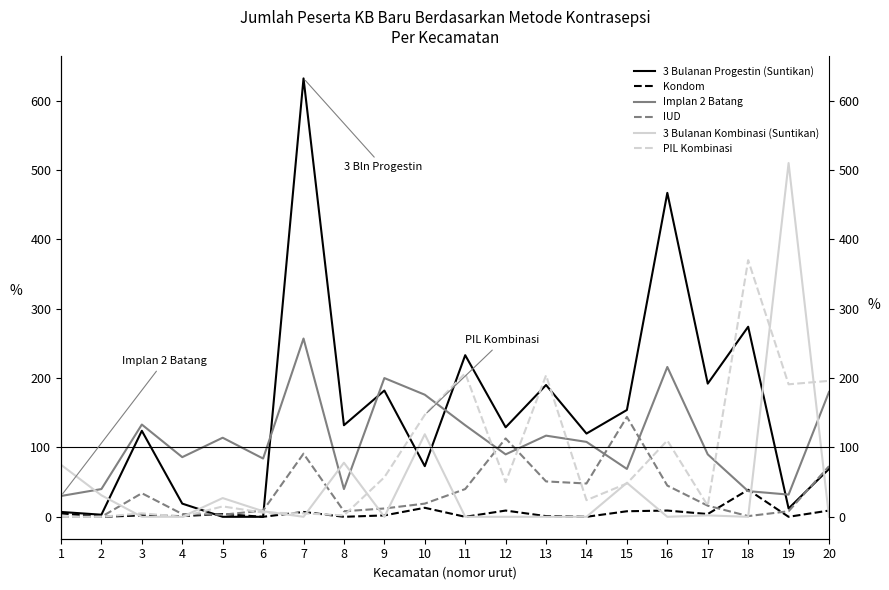

How many values in 3 Bulanan Progestin (Suntikan) are above zero?

18